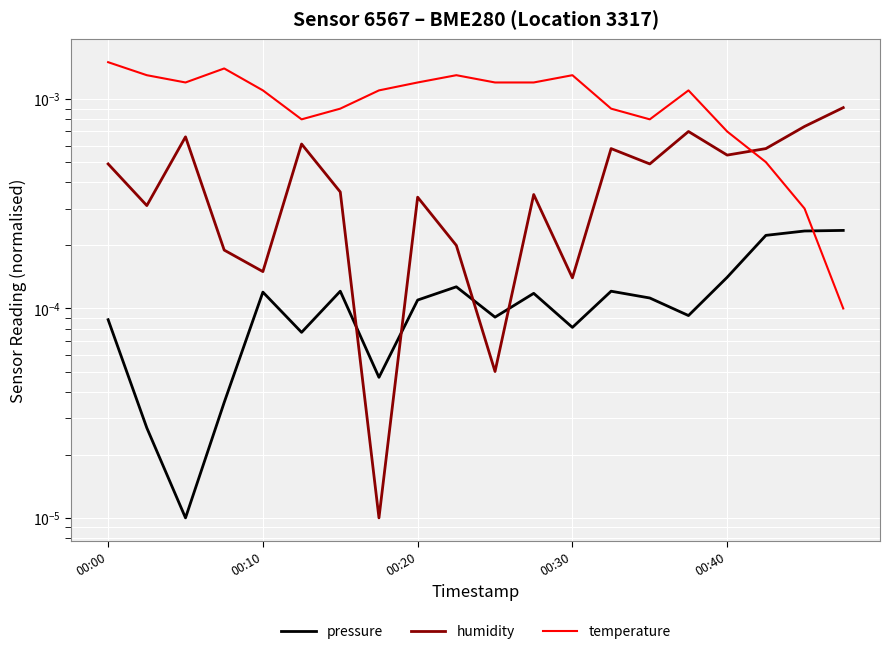

The humidity series shows 0.0 at 15. True or false?

False